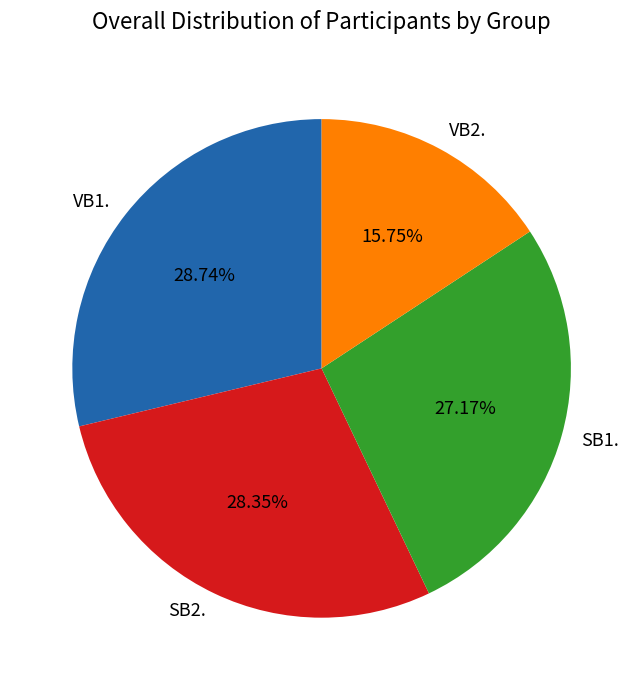

What is the ratio of the value at SB1. to the value at VB2.?

1.7